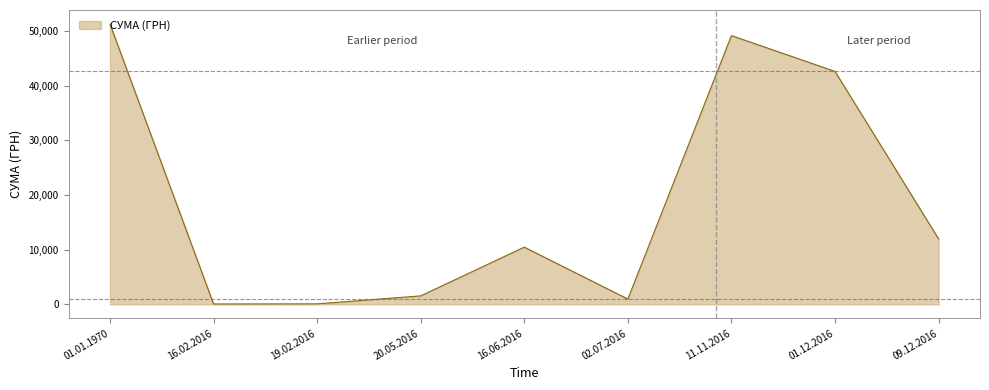

What is the sum of all values?

168092.1